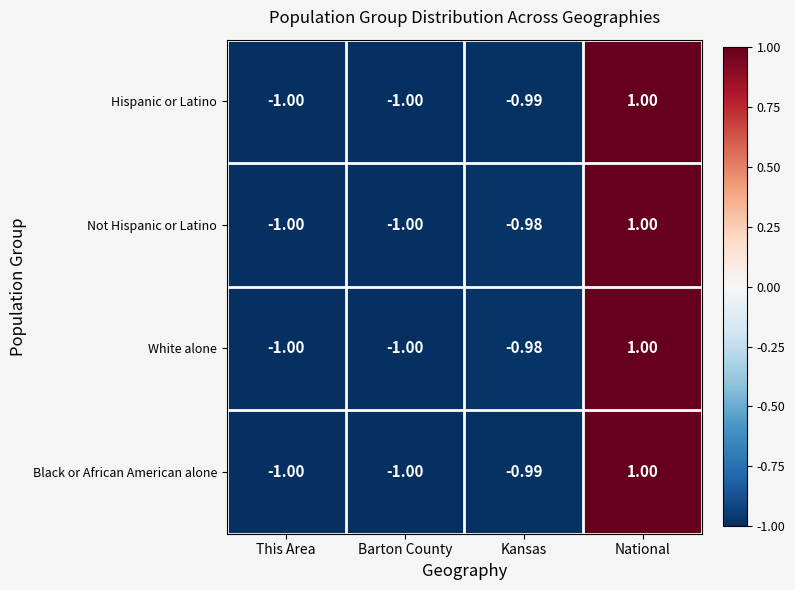

At which category is the sum across all series the highest?

National